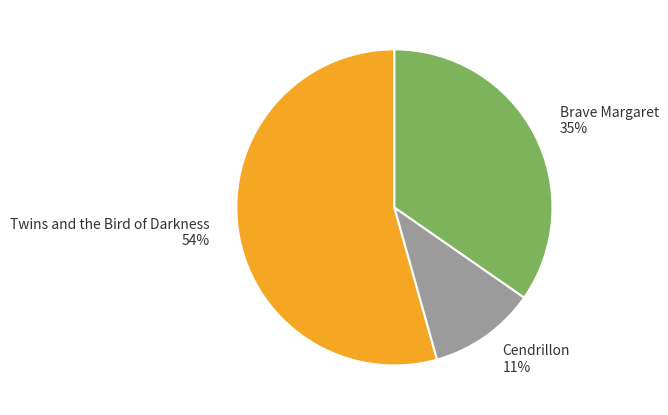

Which slice is the smallest?

Cendrillon